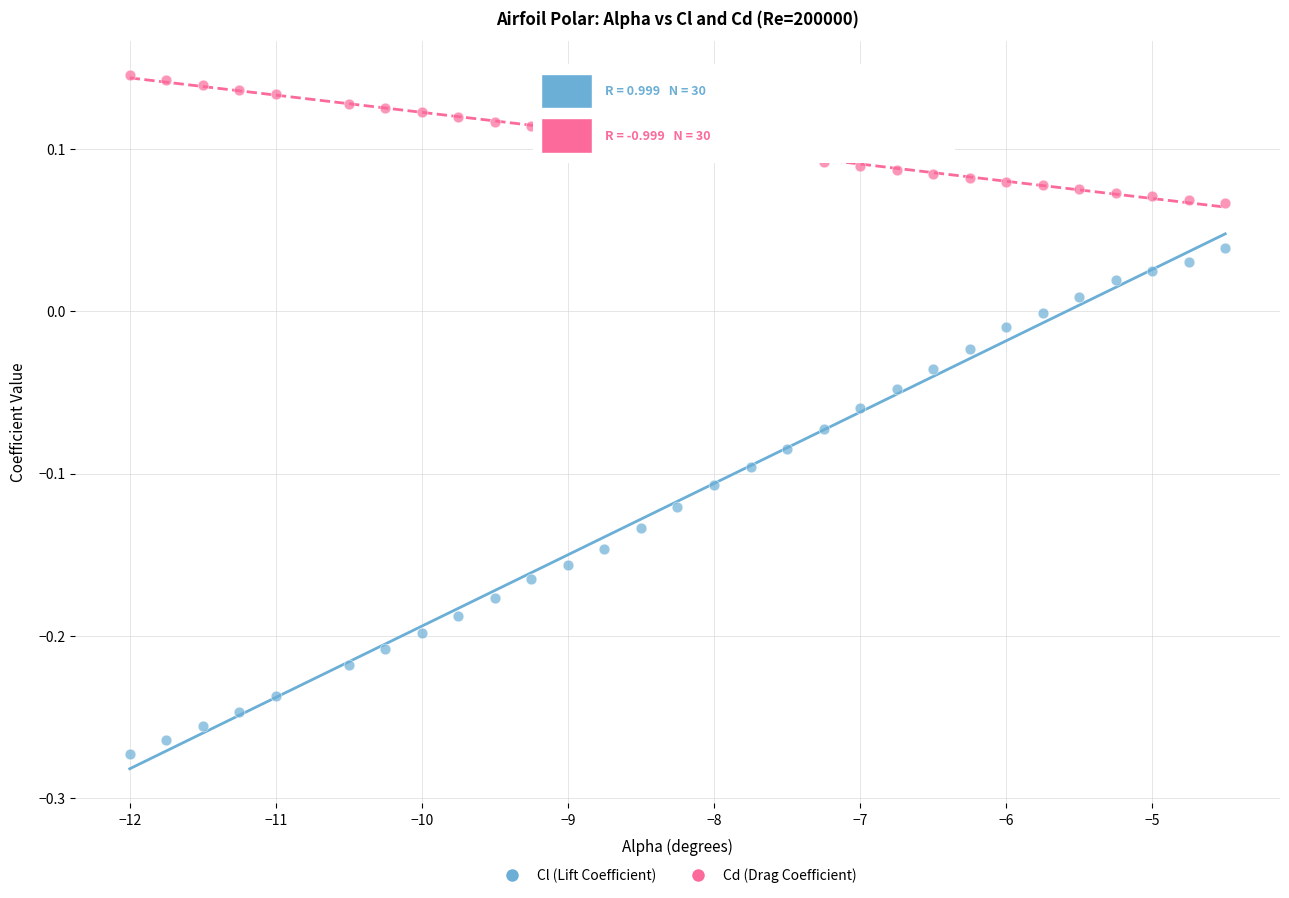

Which series reaches the maximum Y coordinate?

Cd (Drag Coefficient)